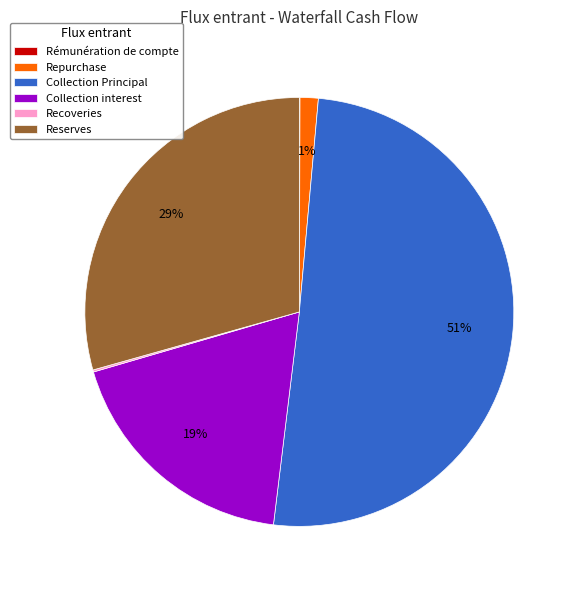

True or false: Collection Principal accounts for 37% of the total.

False